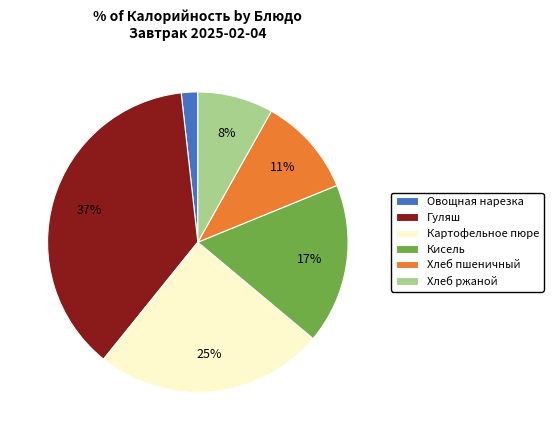

Which slice is the largest?

Гуляш